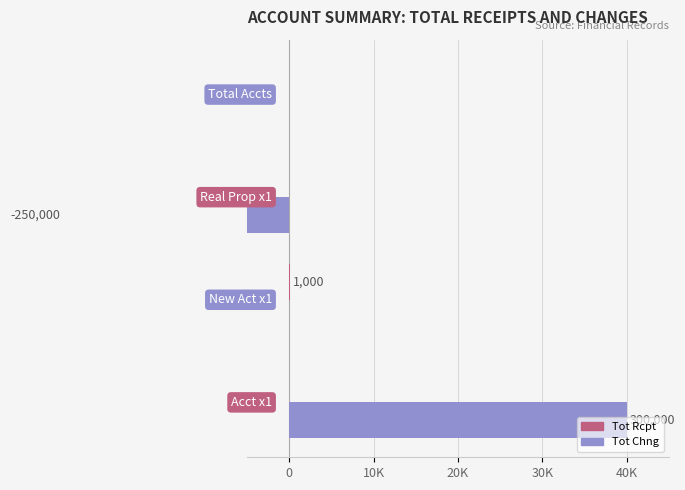

Which series has the widest spread of values?

Tot Chng